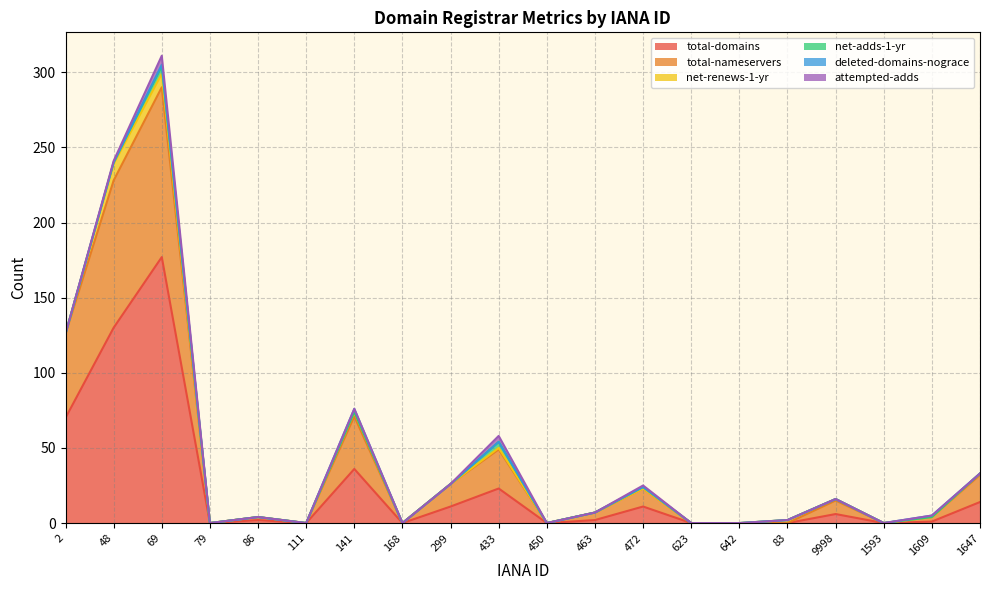

True or false: total-nameservers and total-domains intersect in this chart.

False